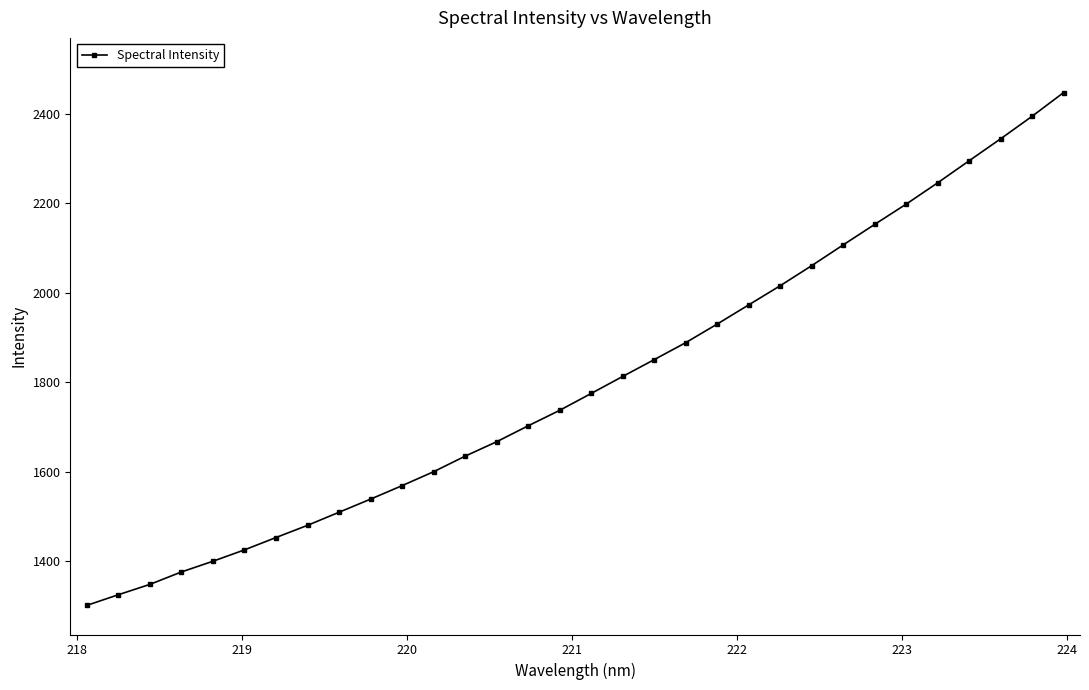

What is the maximum value shown in the chart?

2446.8